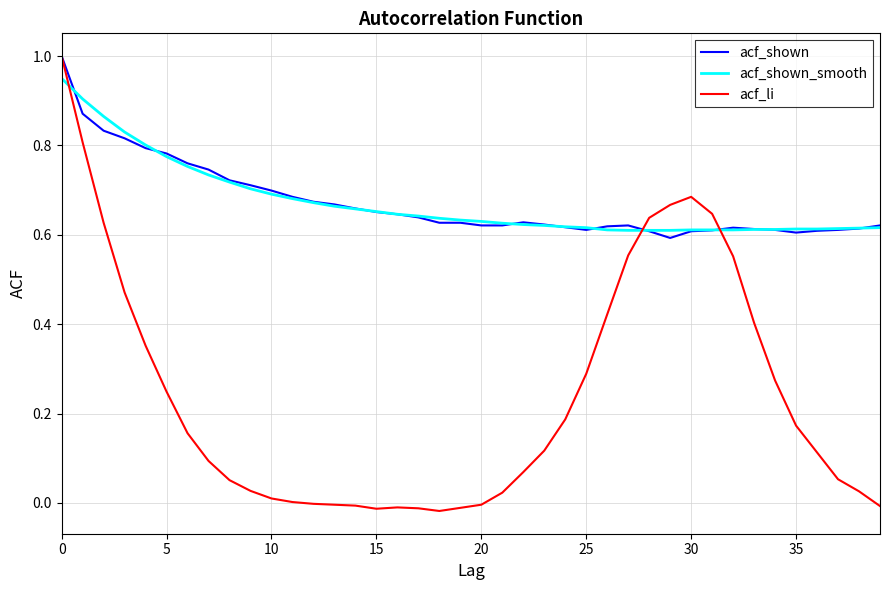

Which series has the widest spread of values?

acf_li